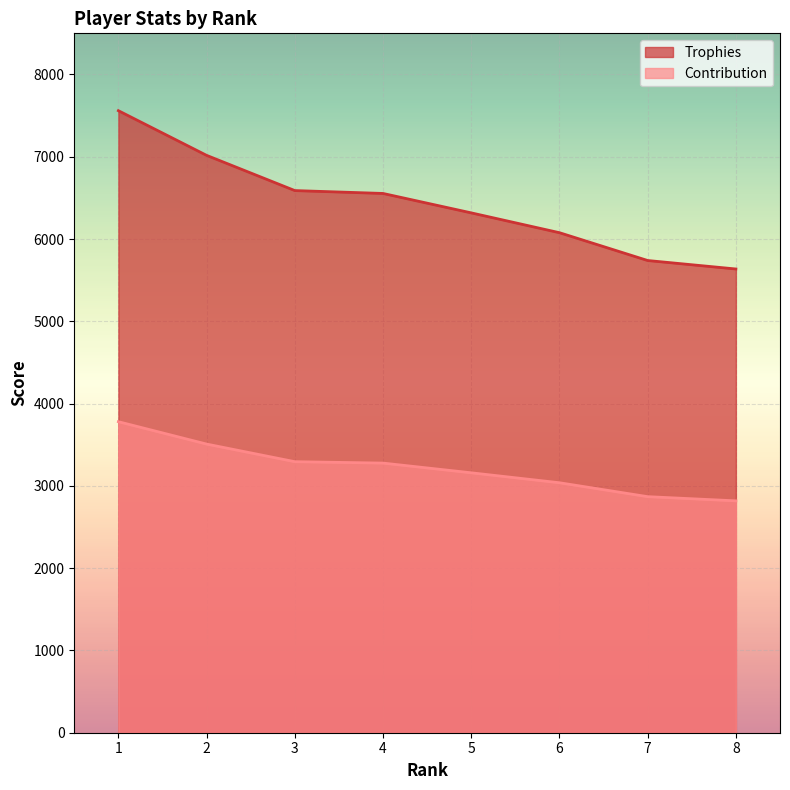

Count the number of data series in this chart.

2